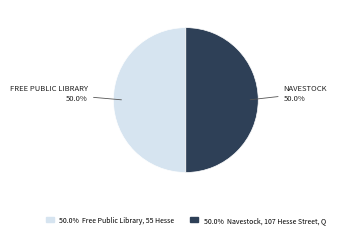

How many segments does this pie chart have?

2